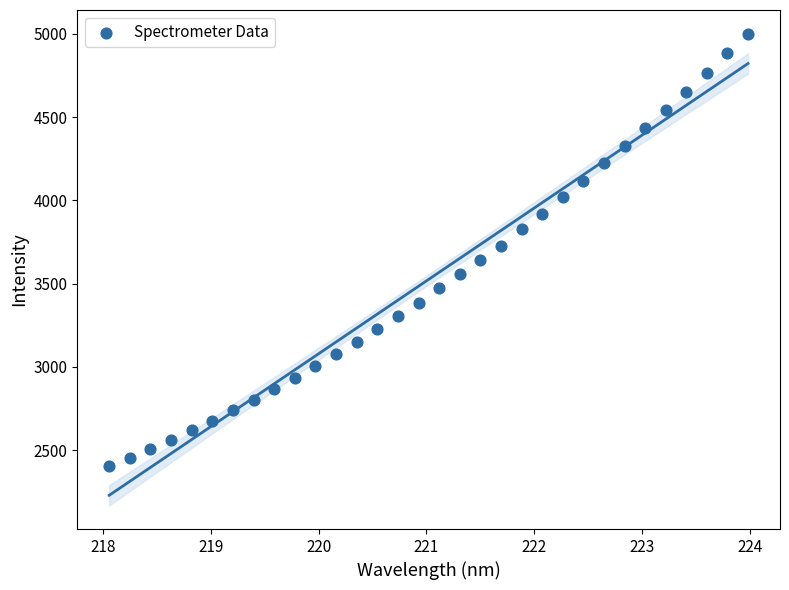

What is the range of Y values (max minus min)?

2600.0